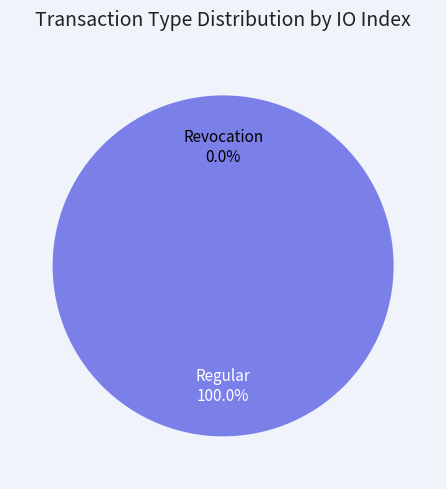

Count the number of slices in the pie.

2